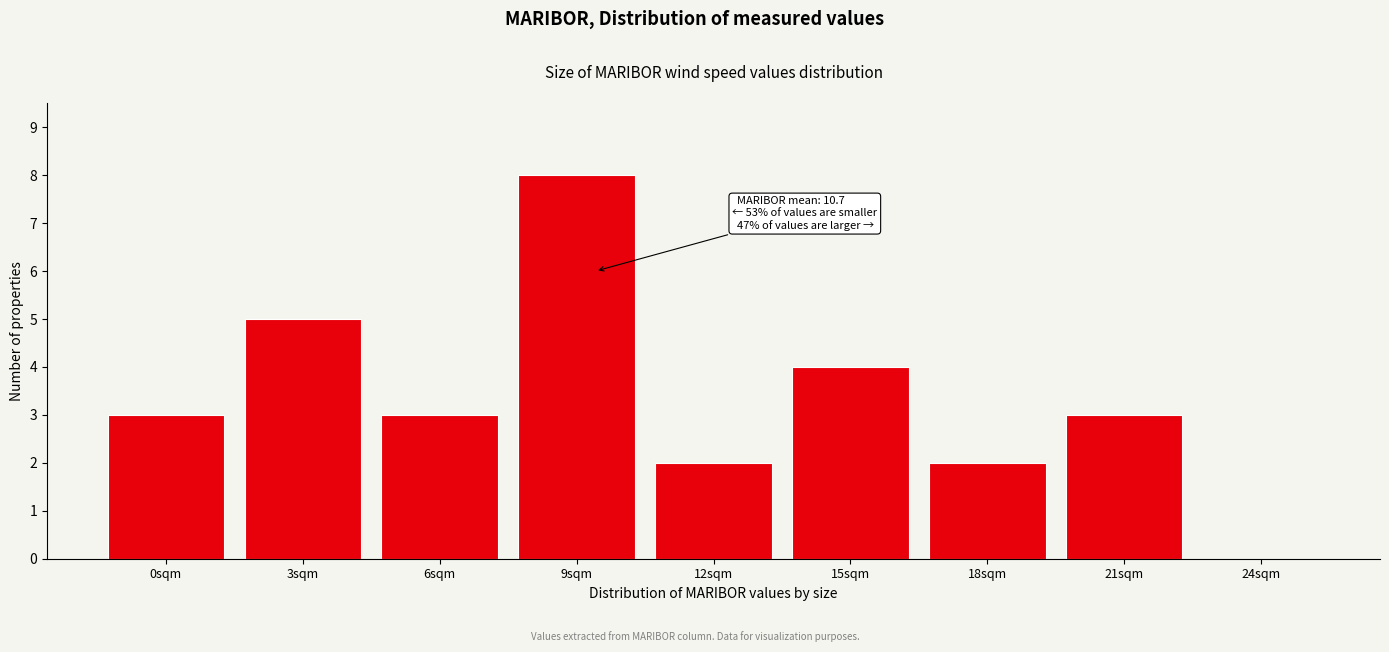

Reading left to right, what are all the values shown in this chart?

0sqm=3	3sqm=5	6sqm=3	9sqm=8	12sqm=2	15sqm=4	18sqm=2	21sqm=3	24sqm=0